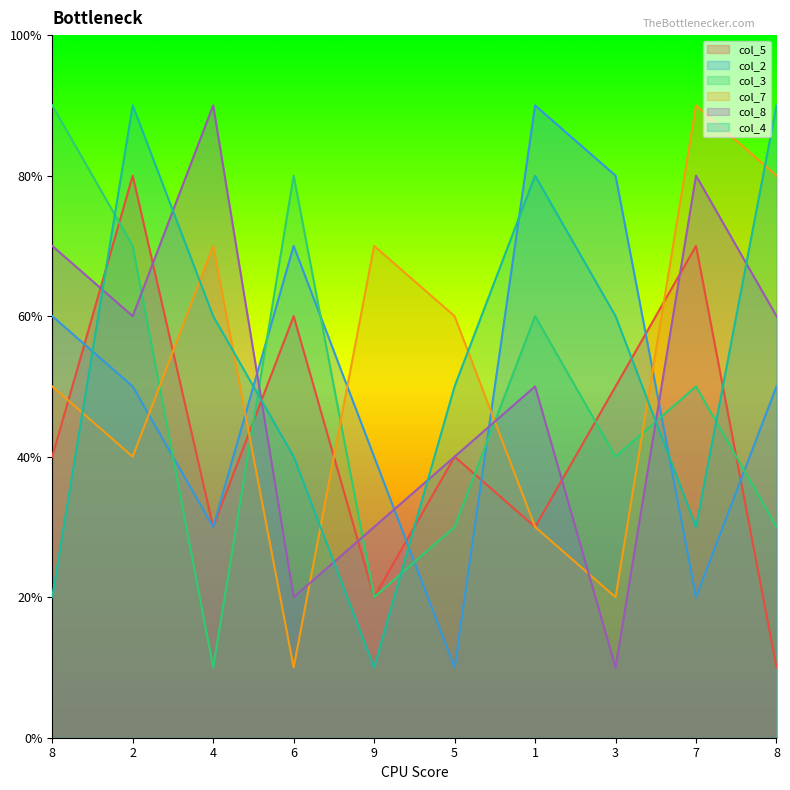

Reading left to right, what are all the values shown in this chart?

col_5: 8=4	2=8	4=3	6=6	9=2	5=4	1=3	3=5	7=7	8=1
col_2: 8=6	2=5	4=3	6=7	9=4	5=1	1=9	3=8	7=2	8=5
col_3: 8=9	2=7	4=1	6=8	9=2	5=3	1=6	3=4	7=5	8=3
col_7: 8=5	2=4	4=7	6=1	9=7	5=6	1=3	3=2	7=9	8=8
col_8: 8=7	2=6	4=9	6=2	9=3	5=4	1=5	3=1	7=8	8=6
col_4: 8=2	2=9	4=6	6=4	9=1	5=5	1=8	3=6	7=3	8=9